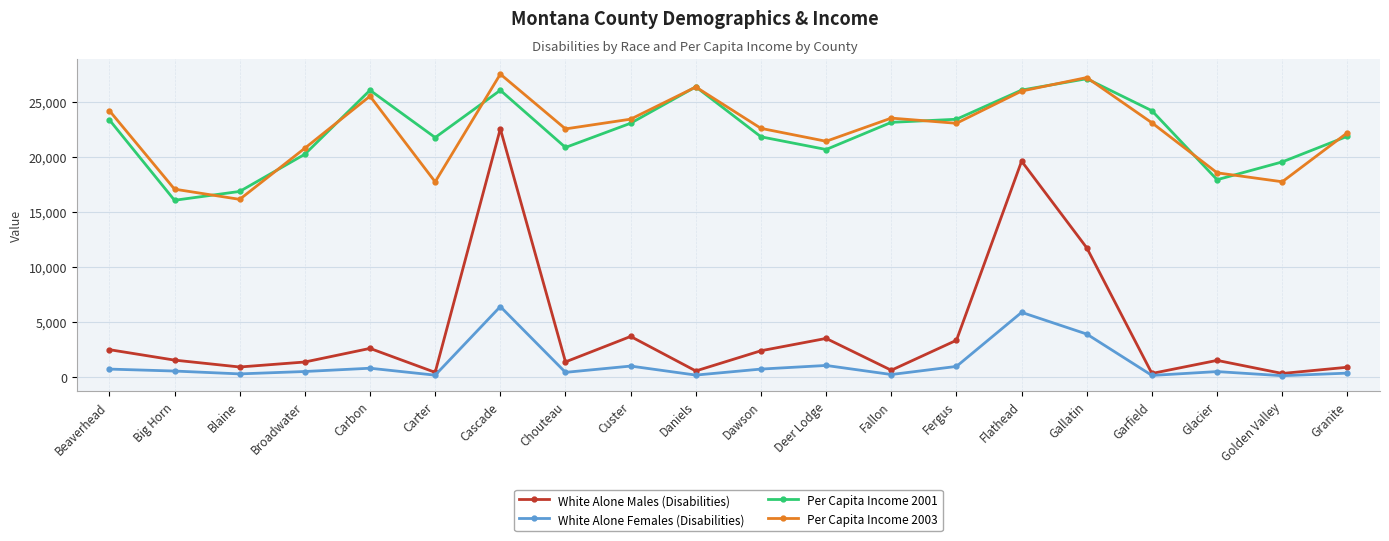

Which label corresponds to the largest value in the chart?

Cascade